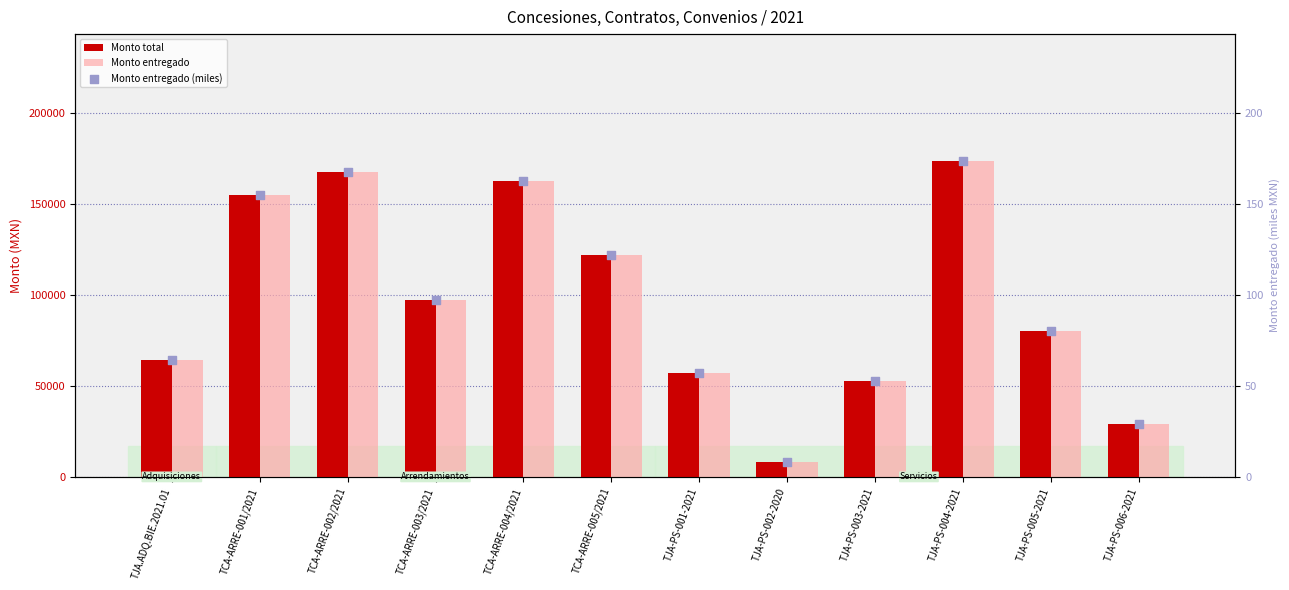

At how many categories does at least one series exceed 115040?

5